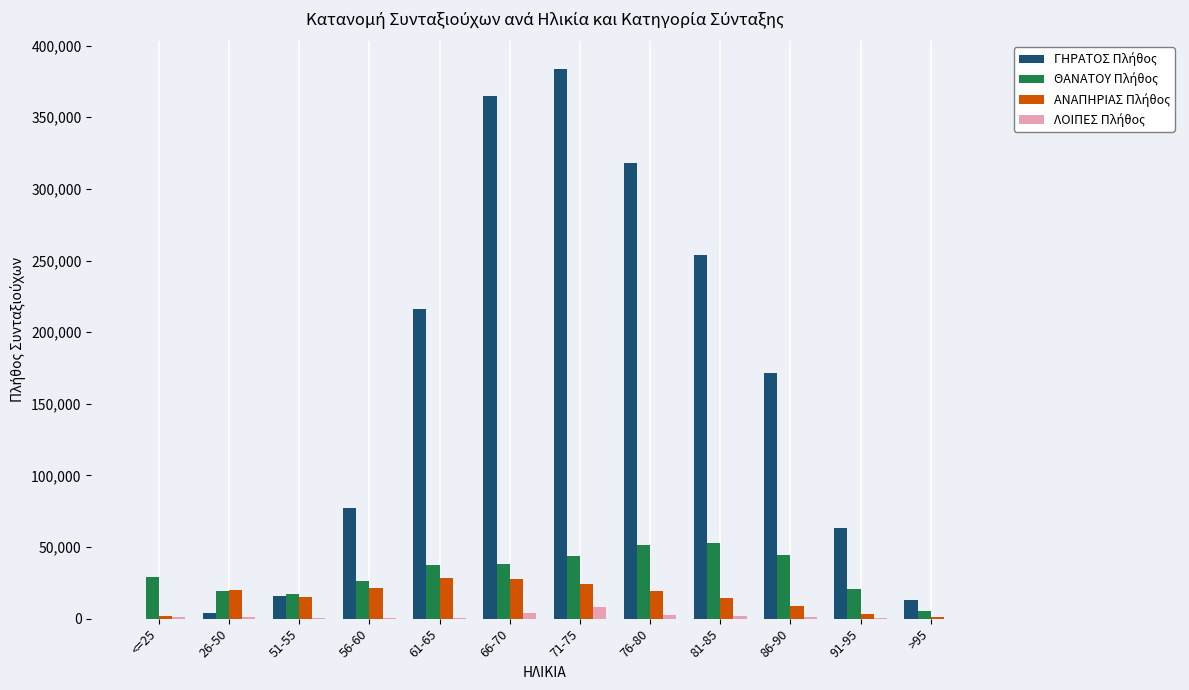

At which category does the chart reach its peak across all series?

71-75